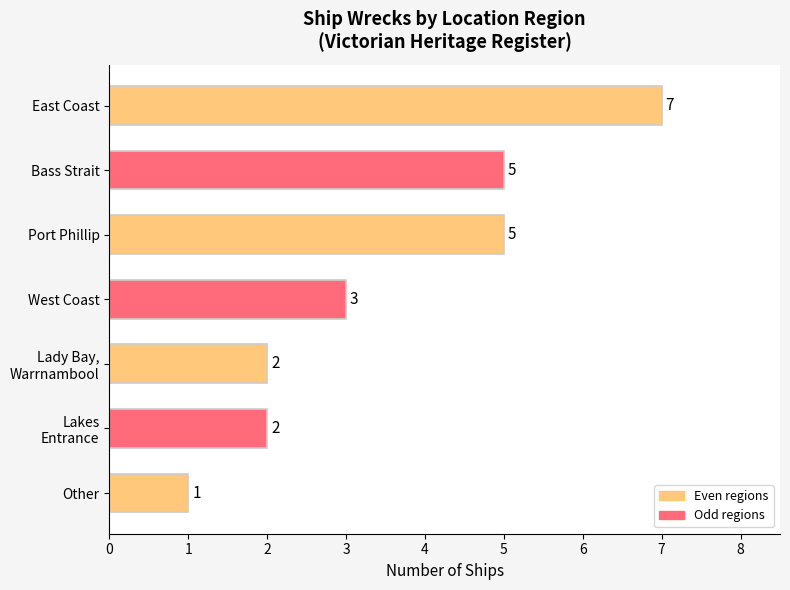

What is the maximum value shown in the chart?

7